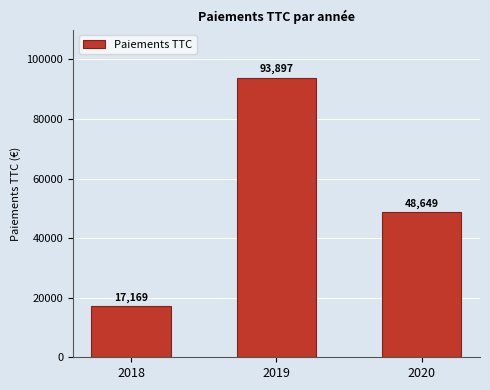

Between 2020 and 2018, which is larger?

2020